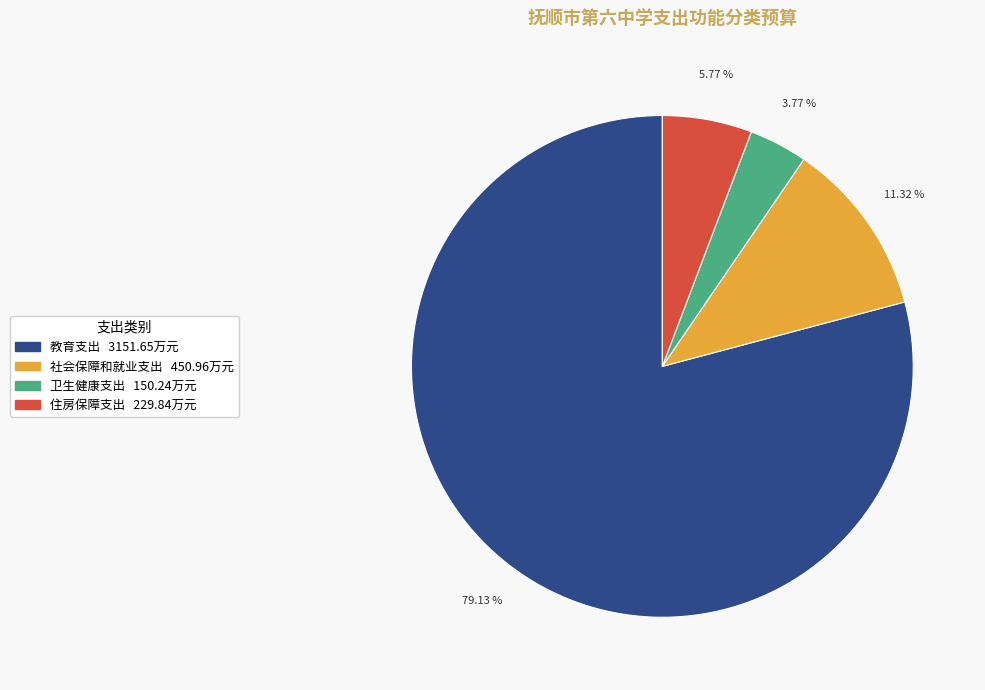

Rank the categories by value from lowest to highest.

卫生健康支出, 住房保障支出, 社会保障和就业支出, 教育支出